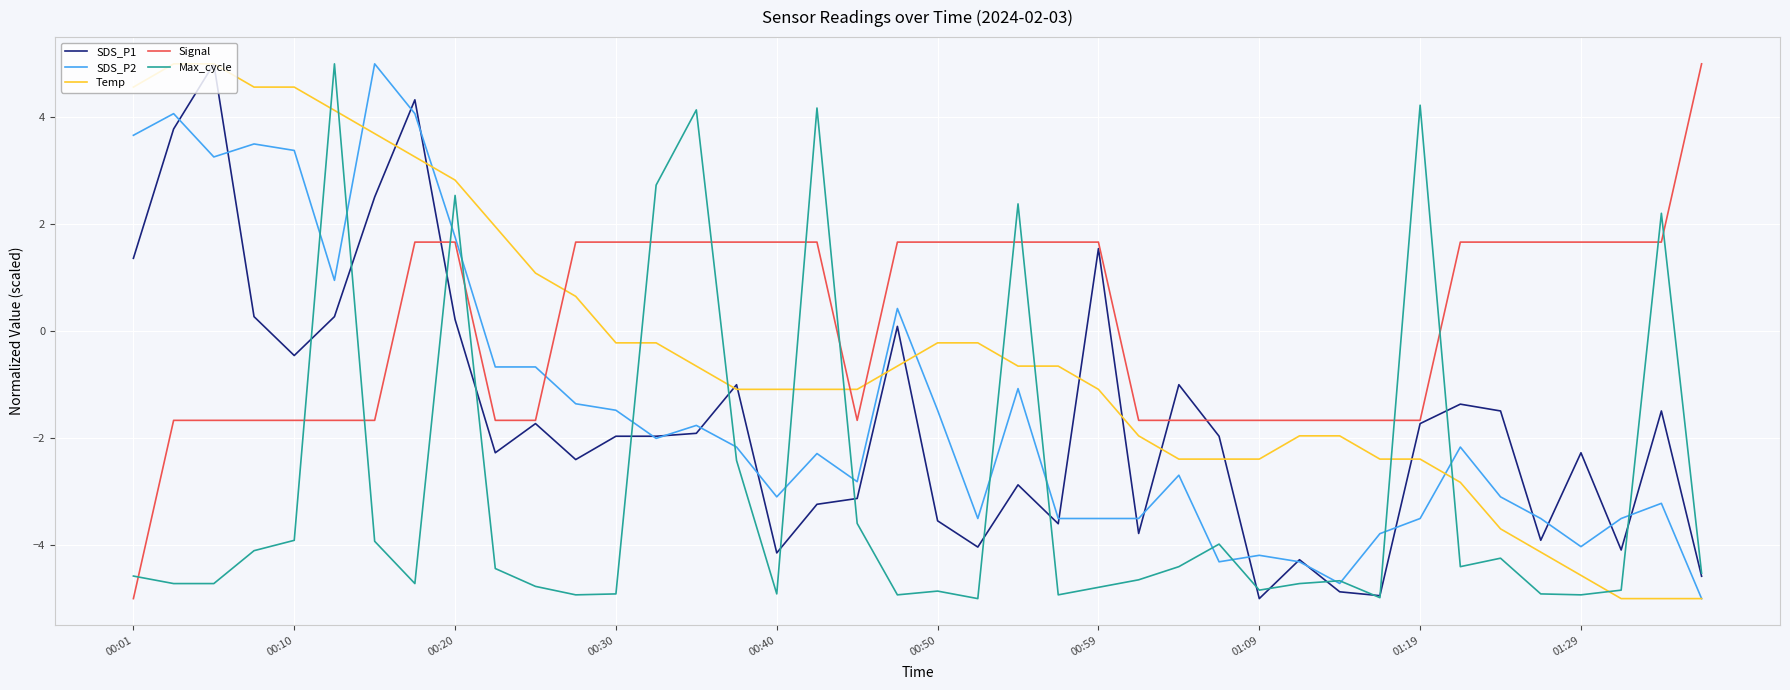

What is the smallest value displayed?

-5.0